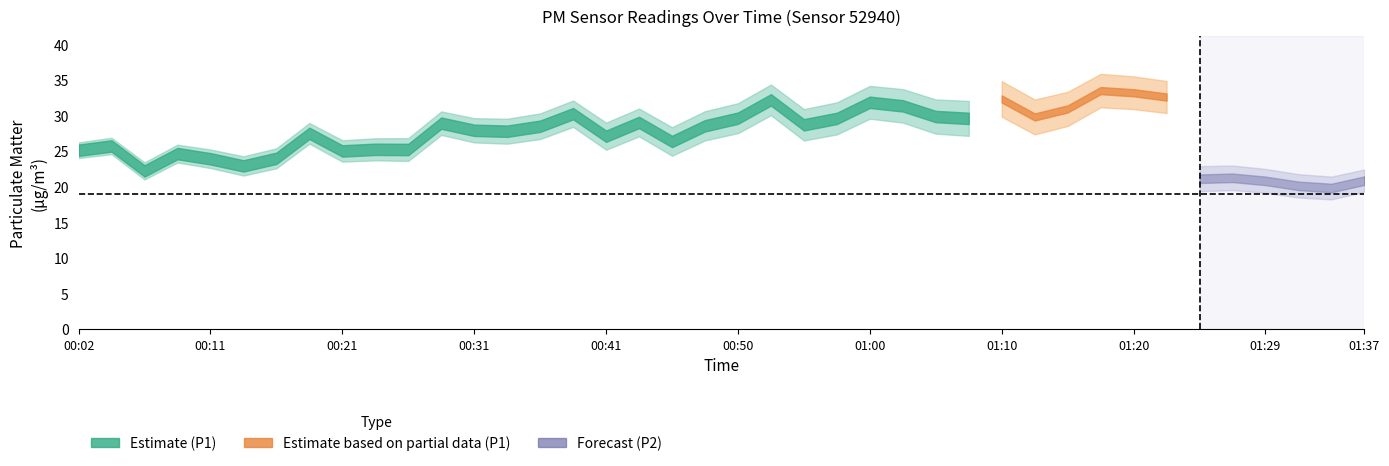

Which series has the largest range (max minus min)?

P1